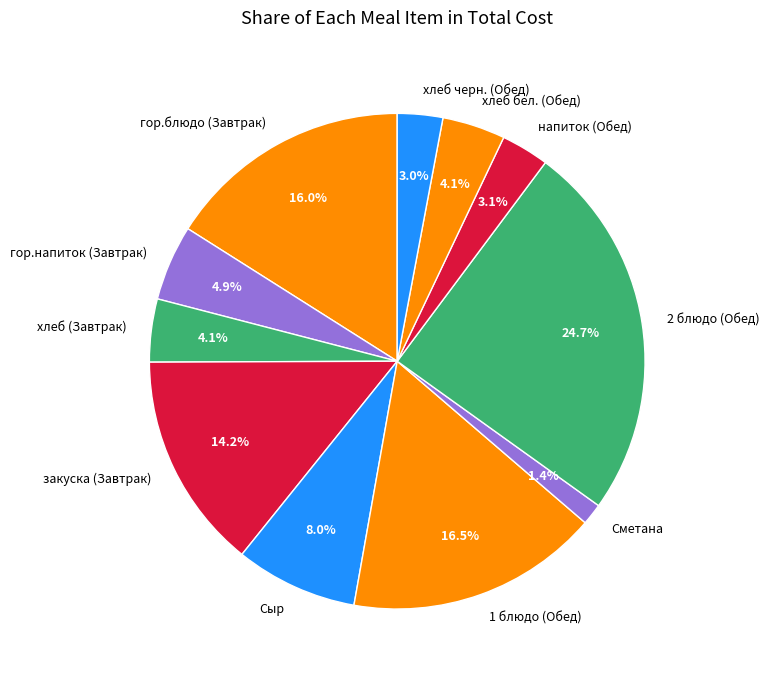

To the nearest percent, what percentage of the pie is Сыр?

8%